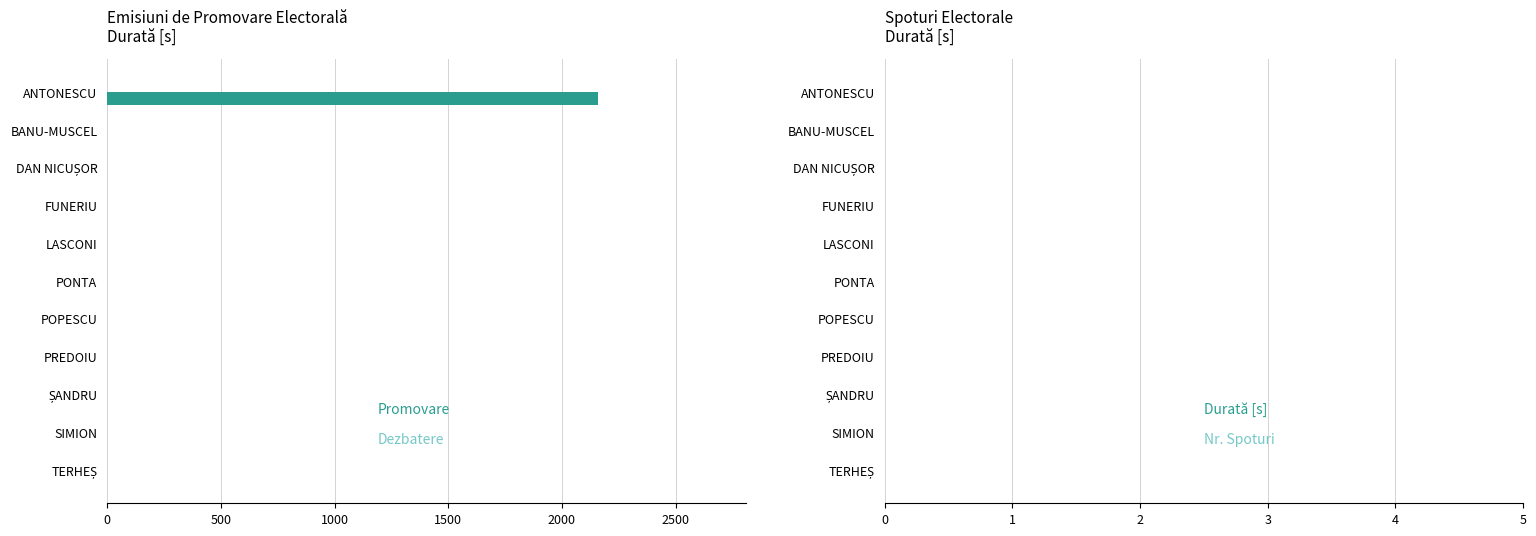

At which category does the chart reach its peak across all series?

ANTONESCU